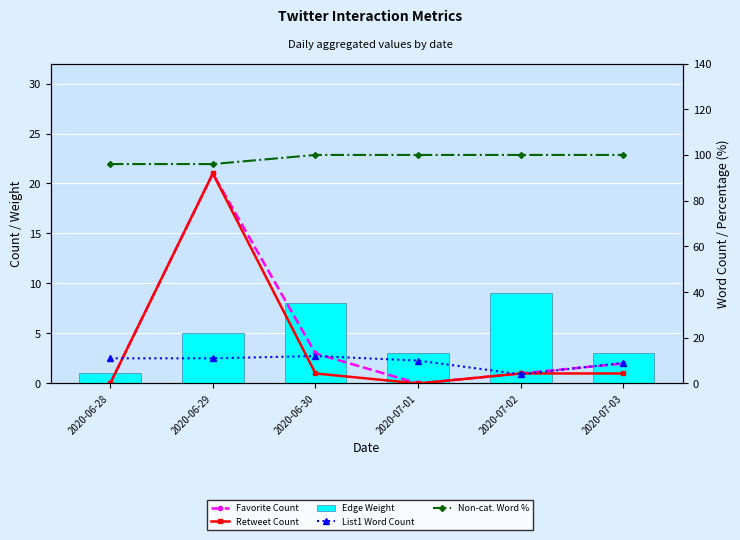

Count the Edge Weight values in the range 3 to 8.

4